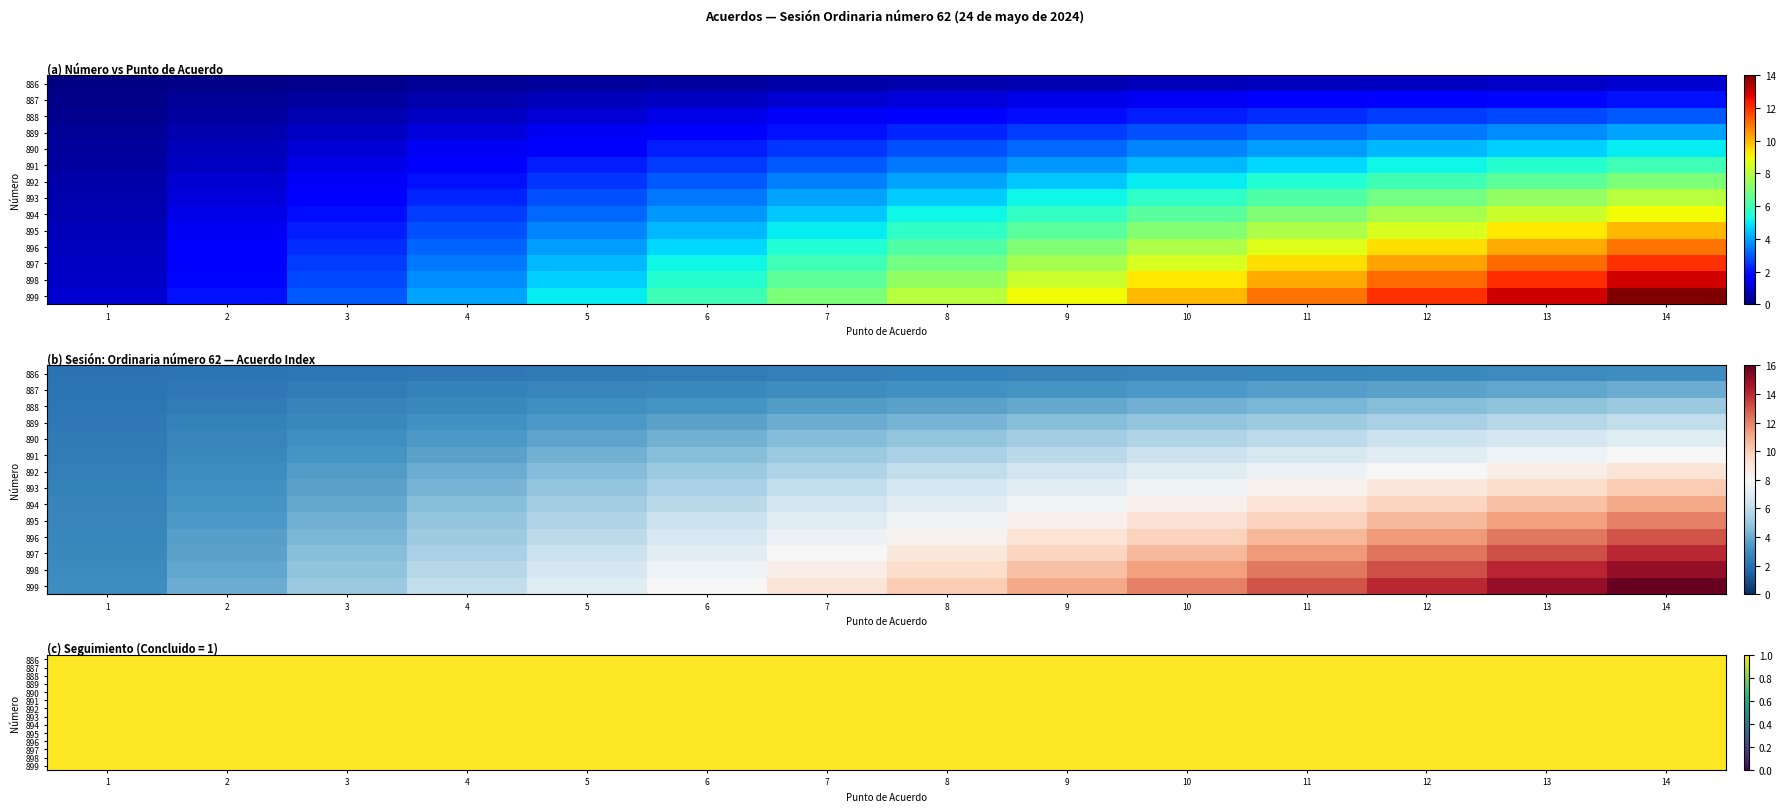

Which series changed the most between 7 and 9?

899